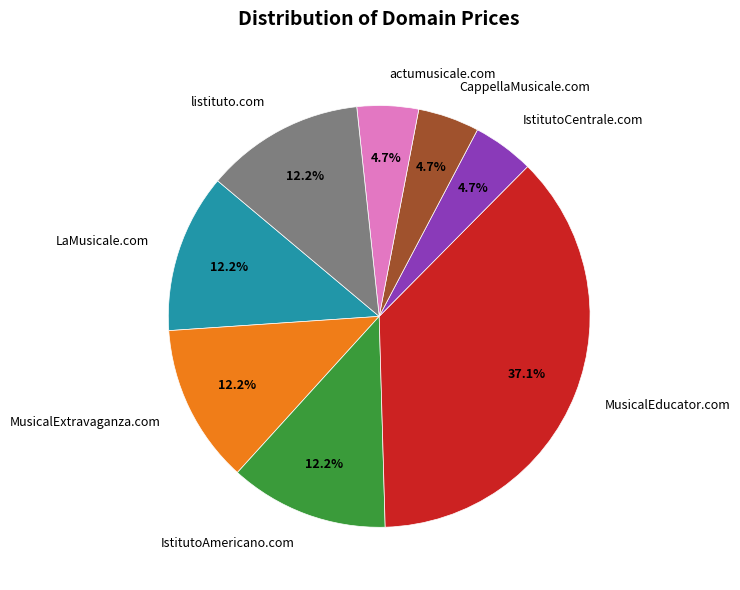

Is IstitutoAmericano.com the majority of the pie?

No